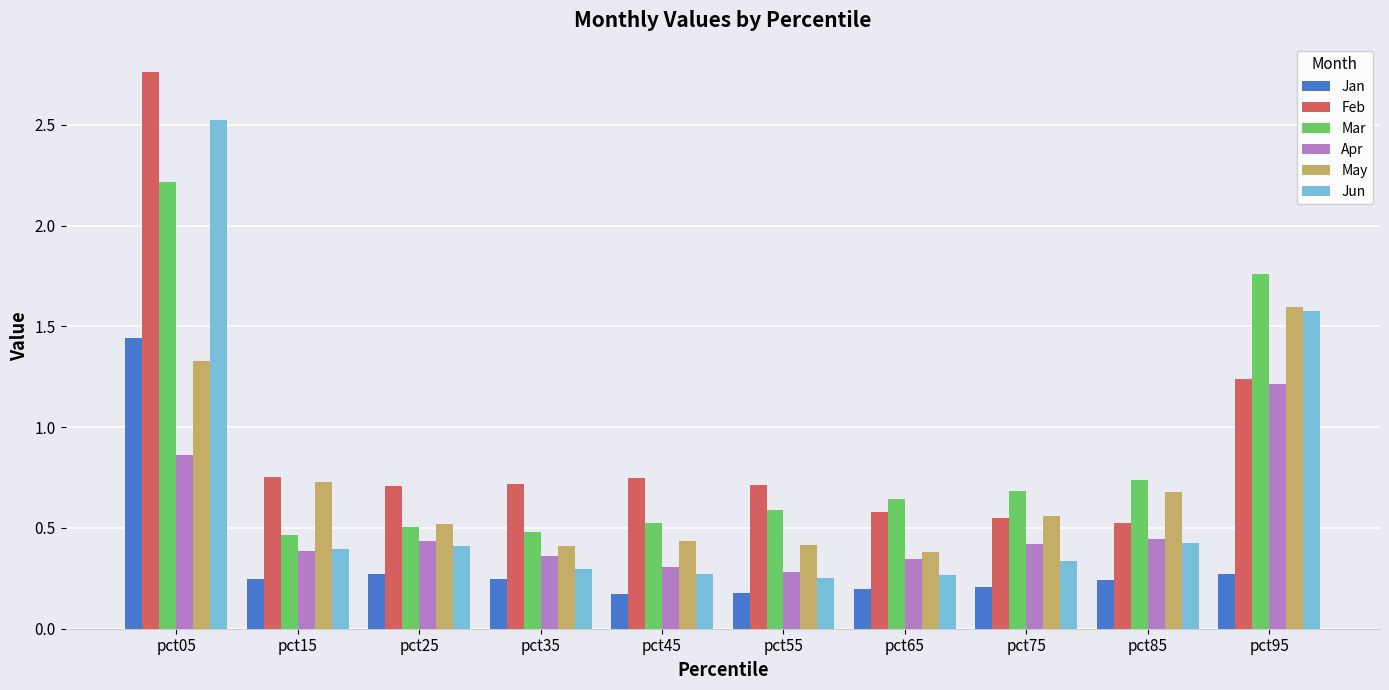

Count the Feb values in the range 0 to 1.

8